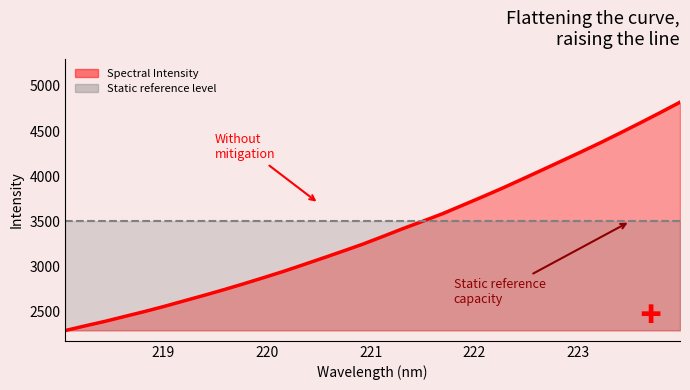

Reading left to right, what are all the values shown in this chart?

2291.2	2342.7	2392.7	2447.5	2501.7	2559.5	2620.6	2681.3	2744.1	2809.6	2877.3	2946.6	3020.3	3095.2	3170.9	3248.4	3332.5	3418.5	3500.1	3583.7	3676.3	3769.3	3864.6	3964.4	4065.1	4166.9	4268.8	4373.0	4481.2	4591.7	4704.6	4819.9